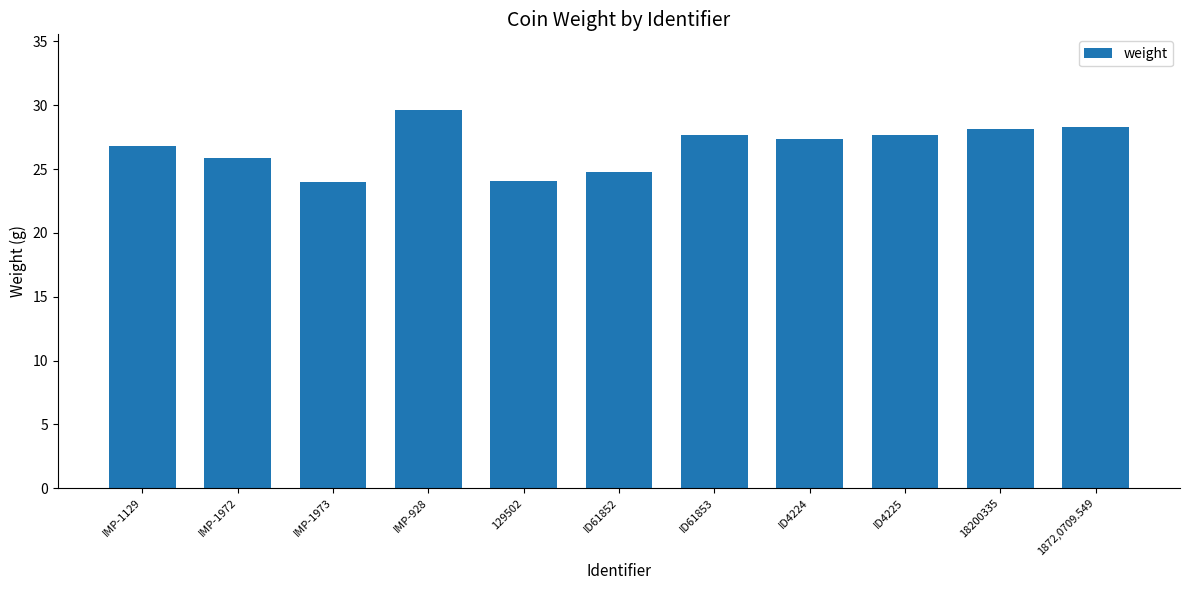

What is the difference between the maximum and second lowest values?

5.5